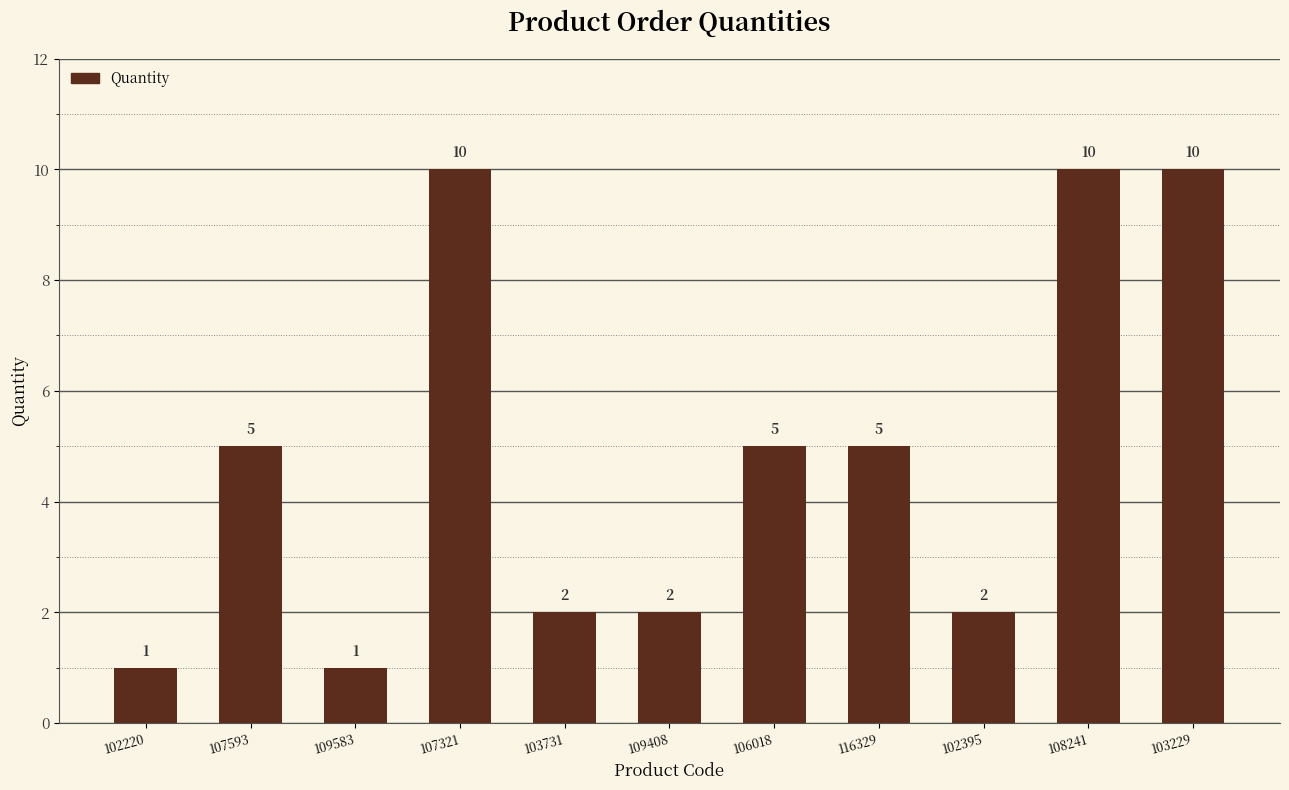

The chart shows a value of 3 at 116329. True or false?

False